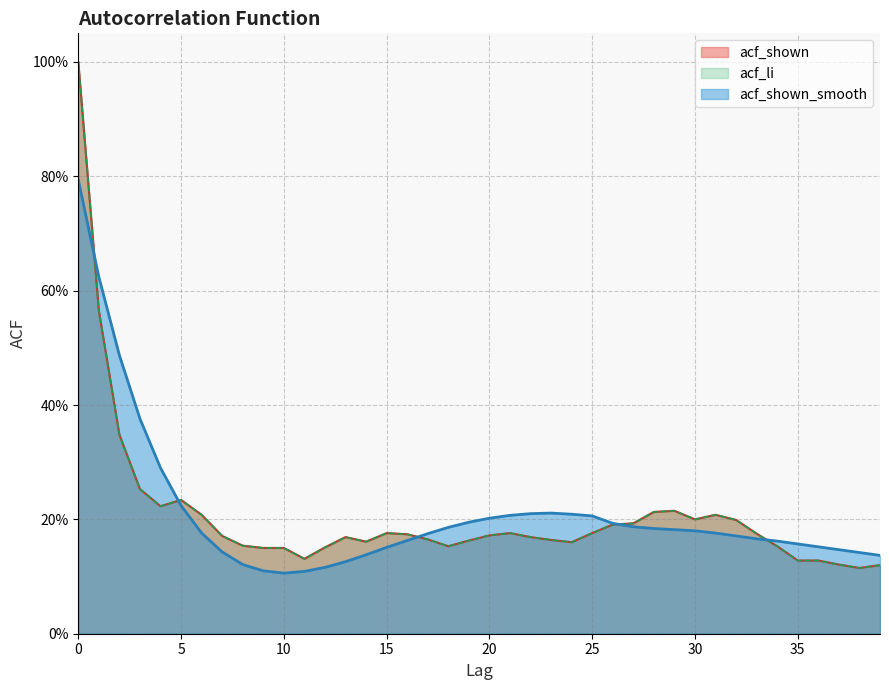

At how many categories does at least one series exceed 0?

40